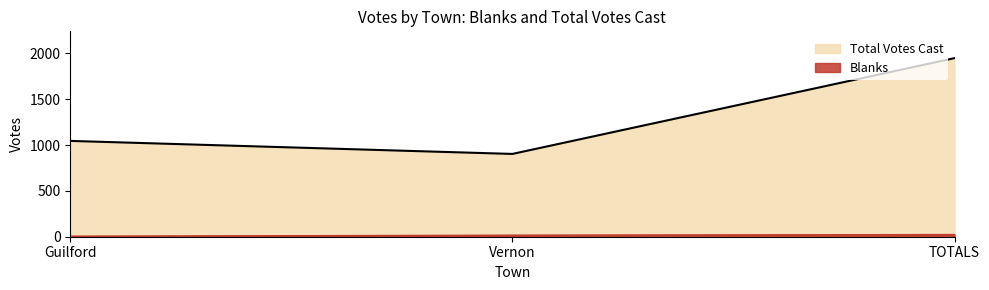

At Vernon, list the series in order from largest to smallest.

Total Votes Cast, Blanks